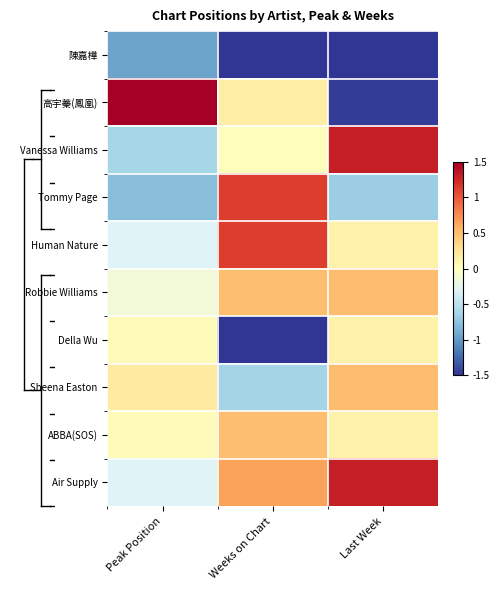

Between Peak Position and Last Week, which series saw the biggest shift?

高宇蓁(鳳凰)